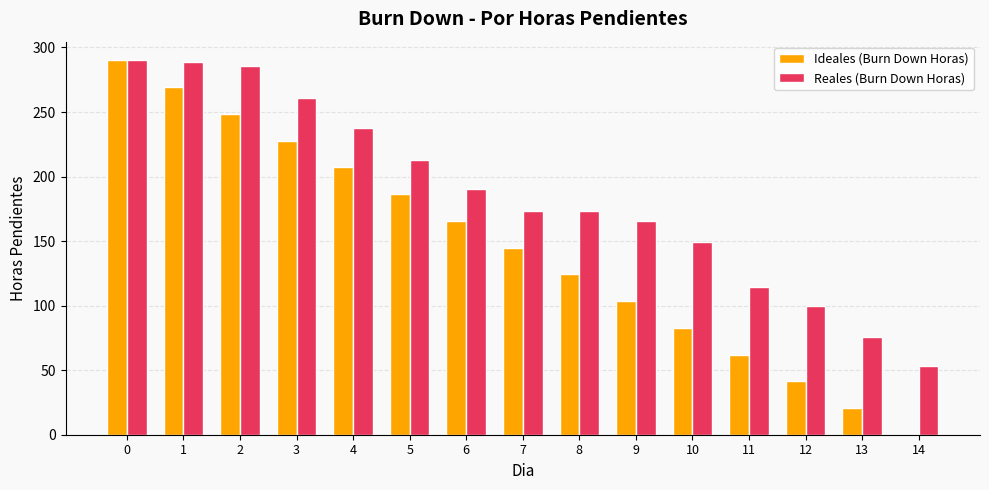

How many categories are shown in the chart?

15